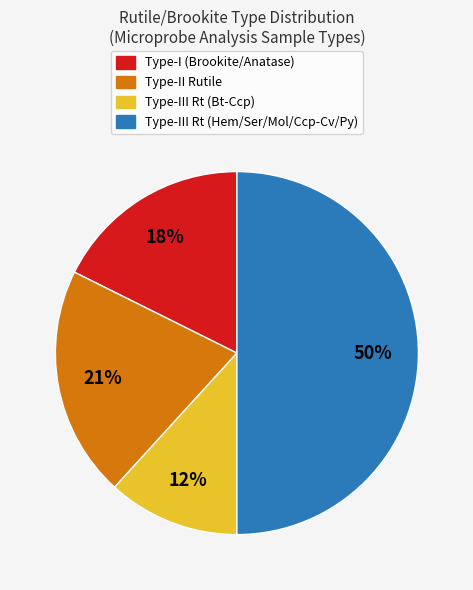

To the nearest percent, what is the difference between the largest and smallest slice percentages?

38%